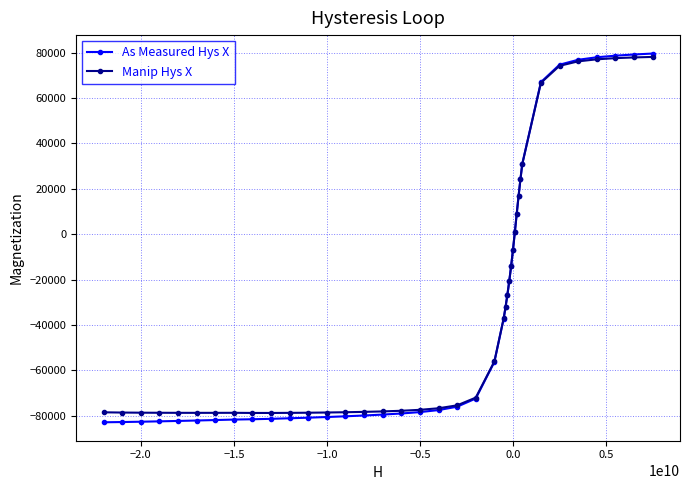

What is the maximum value for Manip Hys X?

78094.4